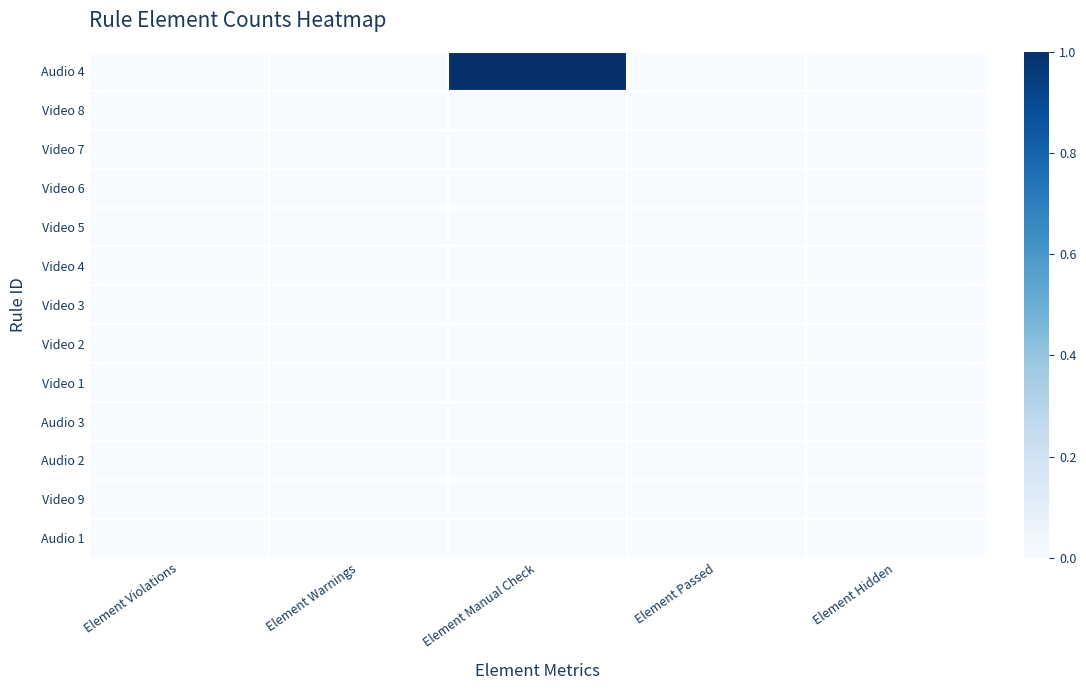

Reading left to right, list all the values displayed in this chart.

Audio 4: Element Violations=0	Element Warnings=0	Element Manual Check=1	Element Passed=0	Element Hidden=0
Video 8: Element Violations=0	Element Warnings=0	Element Manual Check=0	Element Passed=0	Element Hidden=0
Video 7: Element Violations=0	Element Warnings=0	Element Manual Check=0	Element Passed=0	Element Hidden=0
Video 6: Element Violations=0	Element Warnings=0	Element Manual Check=0	Element Passed=0	Element Hidden=0
Video 5: Element Violations=0	Element Warnings=0	Element Manual Check=0	Element Passed=0	Element Hidden=0
Video 4: Element Violations=0	Element Warnings=0	Element Manual Check=0	Element Passed=0	Element Hidden=0
Video 3: Element Violations=0	Element Warnings=0	Element Manual Check=0	Element Passed=0	Element Hidden=0
Video 2: Element Violations=0	Element Warnings=0	Element Manual Check=0	Element Passed=0	Element Hidden=0
Video 1: Element Violations=0	Element Warnings=0	Element Manual Check=0	Element Passed=0	Element Hidden=0
Audio 3: Element Violations=0	Element Warnings=0	Element Manual Check=0	Element Passed=0	Element Hidden=0
Audio 2: Element Violations=0	Element Warnings=0	Element Manual Check=0	Element Passed=0	Element Hidden=0
Video 9: Element Violations=0	Element Warnings=0	Element Manual Check=0	Element Passed=0	Element Hidden=0
Audio 1: Element Violations=0	Element Warnings=0	Element Manual Check=0	Element Passed=0	Element Hidden=0